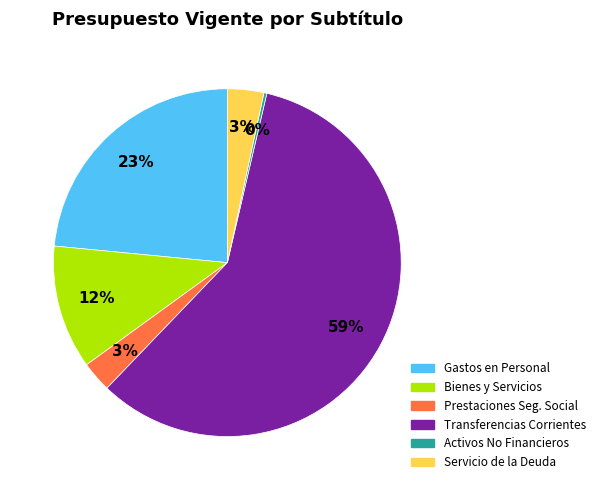

To the nearest percent, what is the average slice percentage?

17%